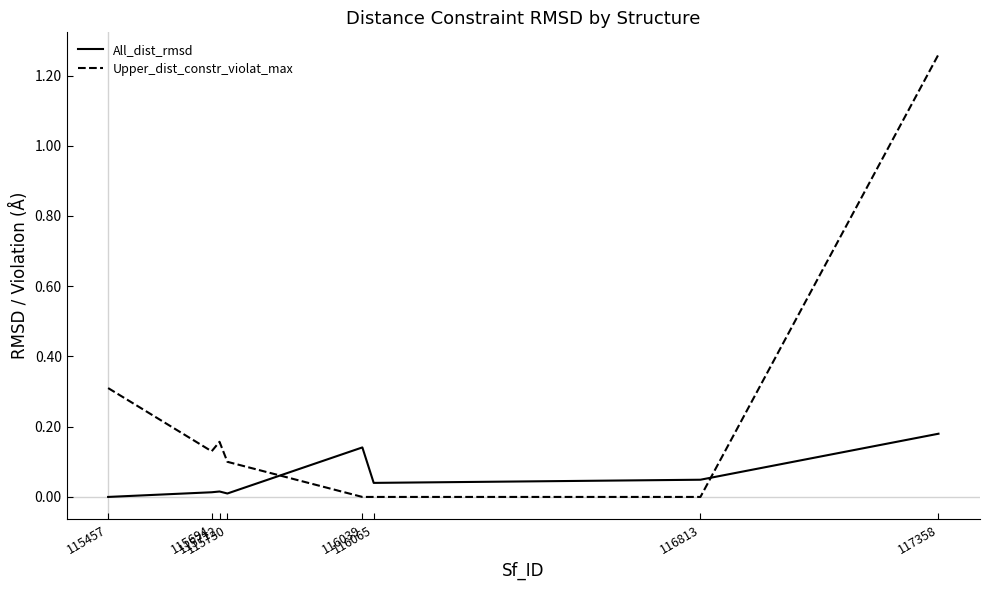

What is the difference between the second highest and minimum values in the Upper_dist_constr_violat_max series?

0.3